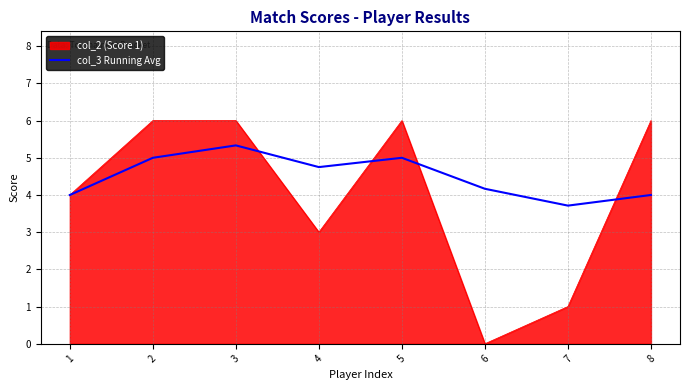

What is the spread (max minus min) of values at 5?

1.0